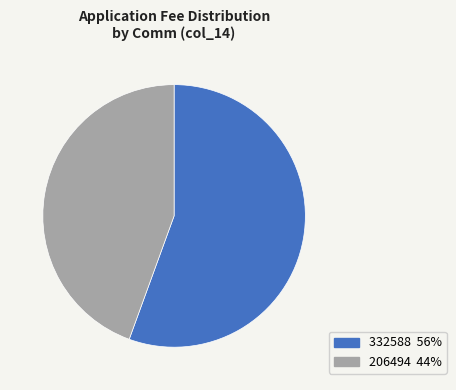

Is there any slice that represents more than half of the pie?

Yes